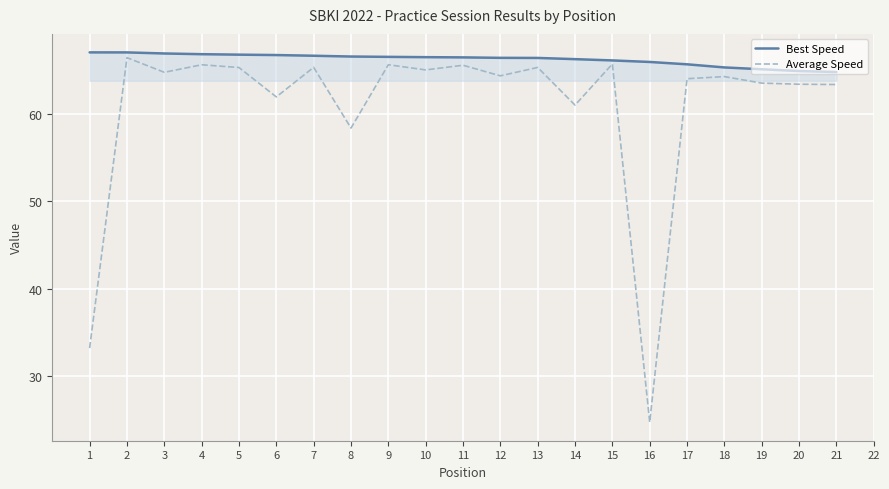

True or false: Best Speed has more than 1 points higher than both neighbors.

False